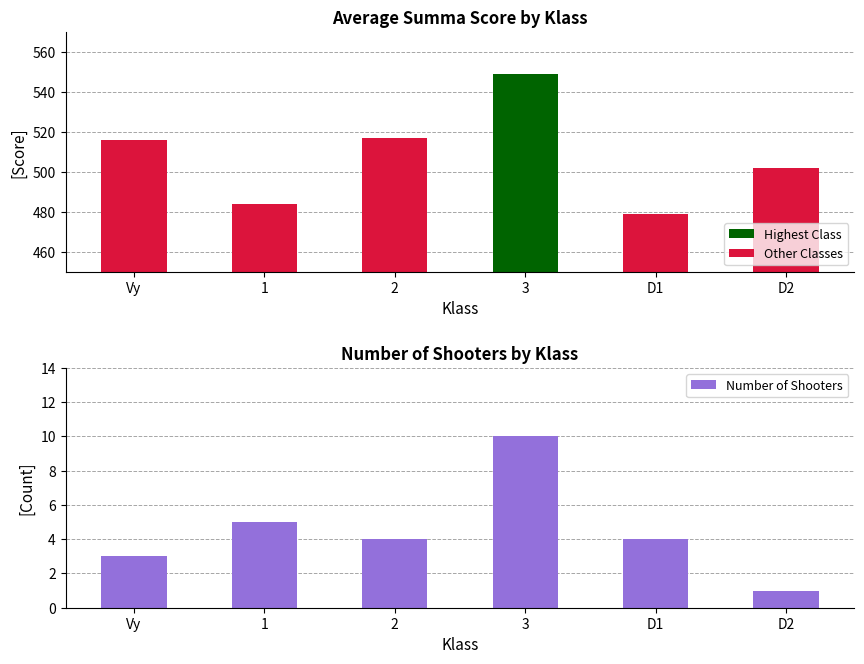

Where is Number of Shooters nearest to the value 5?

1